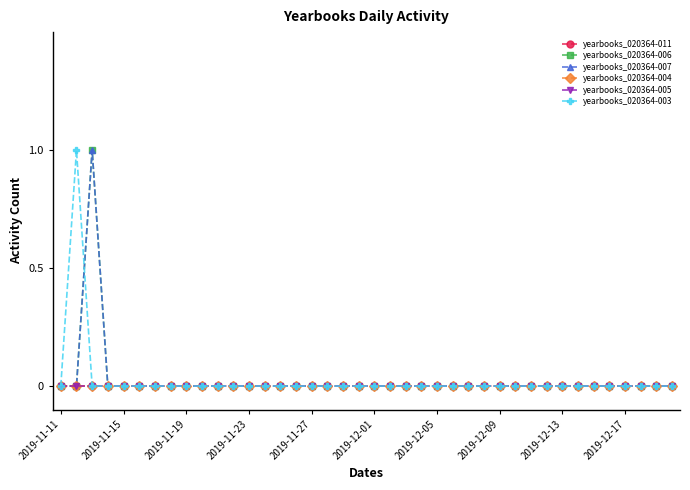

True or false: yearbooks_020364-007 has more than 0 interior local peaks.

True